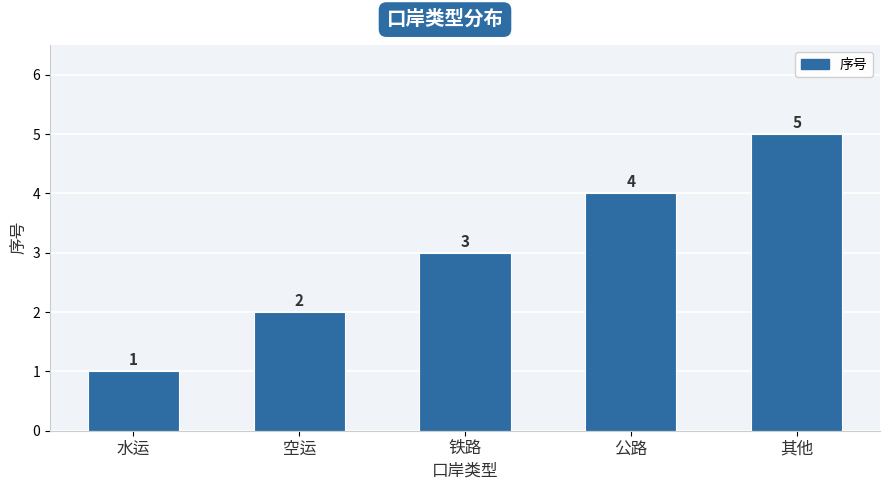

The chart shows a value of 3 at 空运. True or false?

False